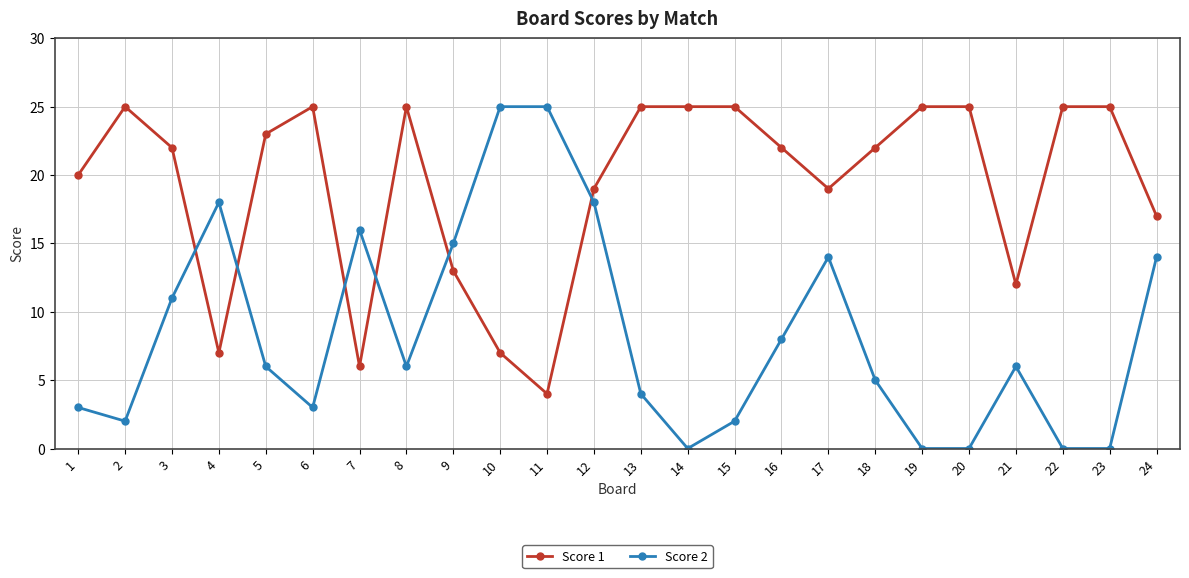

What is the difference between the second highest and minimum values in the Score 1 series?

21